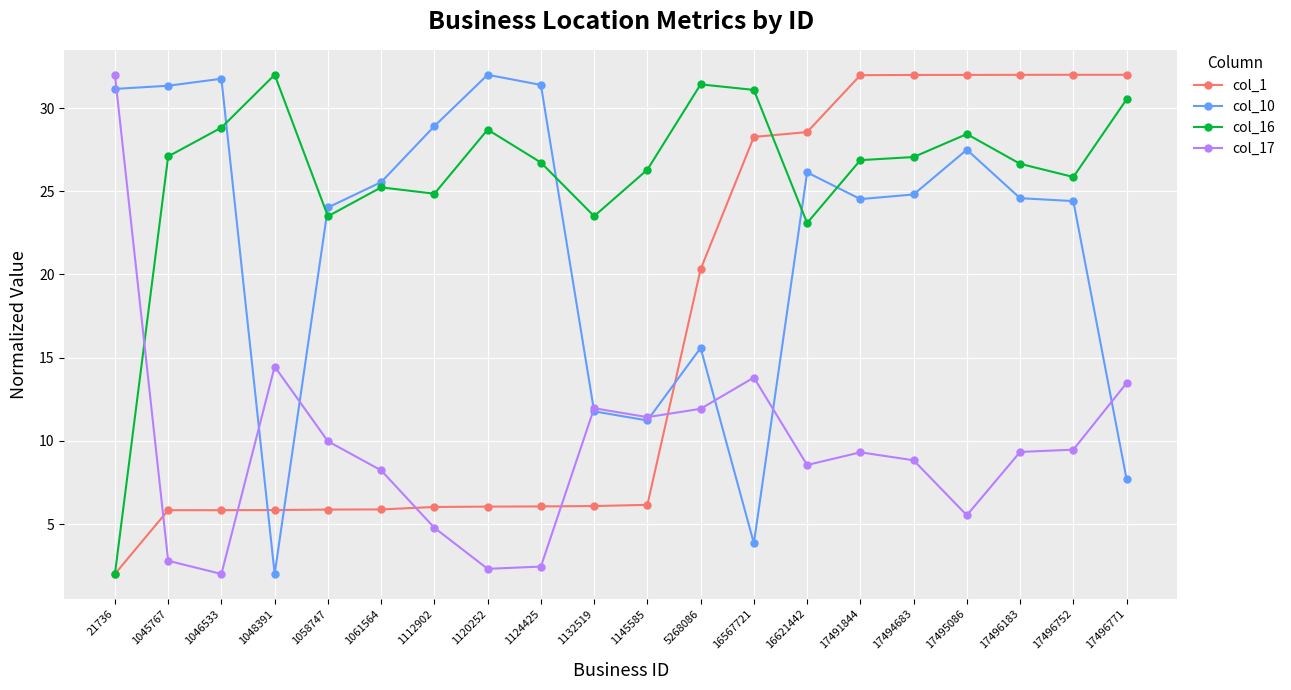

The value of col_10 at 1058747 is 8.1. True or false?

False